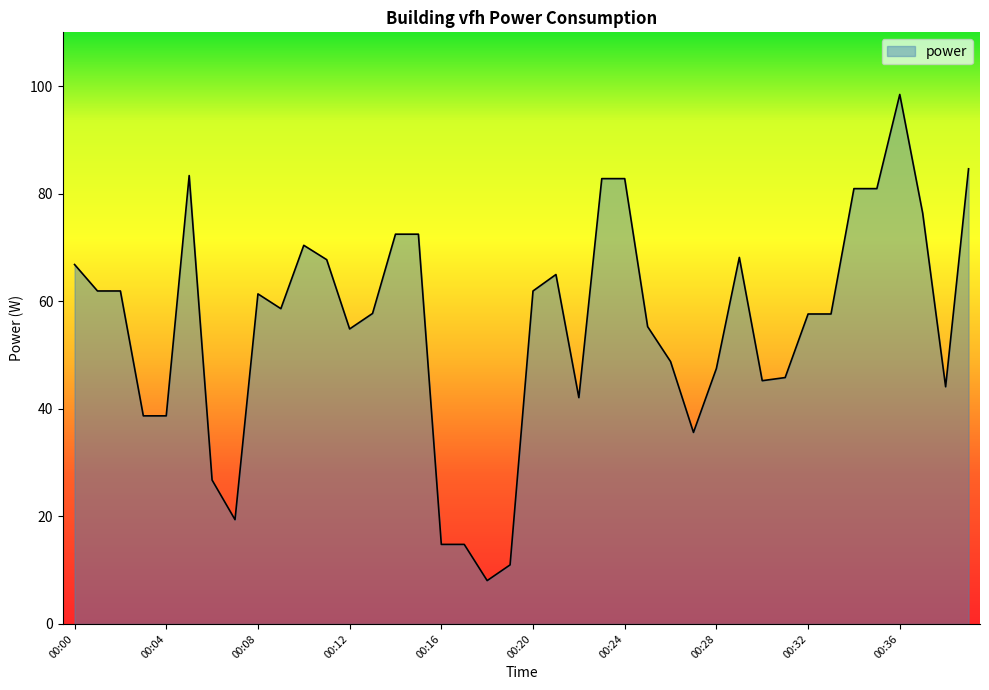

What is the smallest value displayed?

8.1